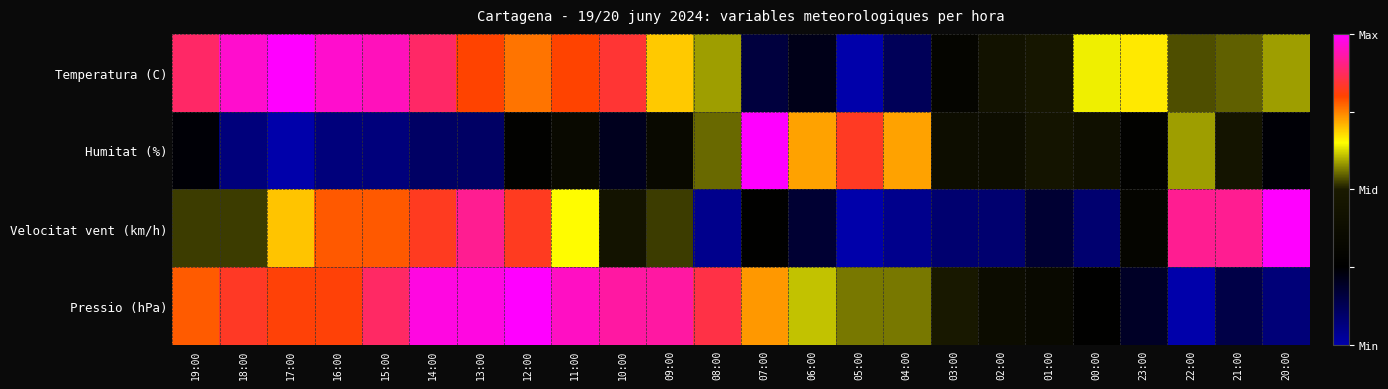

Reading right to left, transcribe all the data shown in this chart.

Temperatura (C): 20:00=0.2	21:00=0.1	22:00=0.1	23:00=0.3	00:00=0.3	01:00=-0.1	02:00=-0.1	03:00=-0.4	04:00=-0.8	05:00=-1.0	06:00=-0.6	07:00=-0.7	08:00=0.2	09:00=0.4	10:00=0.7	11:00=0.6	12:00=0.5	13:00=0.6	14:00=0.8	15:00=0.9	16:00=0.9	17:00=1.0	18:00=0.9	19:00=0.8
Humitat (%): 20:00=-0.5	21:00=-0.1	22:00=0.2	23:00=-0.4	00:00=-0.2	01:00=-0.1	02:00=-0.2	03:00=-0.2	04:00=0.4	05:00=0.7	06:00=0.4	07:00=1.0	08:00=0.1	09:00=-0.3	10:00=-0.6	11:00=-0.3	12:00=-0.4	13:00=-0.8	14:00=-0.8	15:00=-0.9	16:00=-0.9	17:00=-1.0	18:00=-0.9	19:00=-0.5
Velocitat vent (km/h): 20:00=1.0	21:00=0.8	22:00=0.8	23:00=-0.4	00:00=-0.8	01:00=-0.7	02:00=-0.8	03:00=-0.8	04:00=-0.9	05:00=-1.0	06:00=-0.7	07:00=-0.5	08:00=-0.9	09:00=0.0	10:00=-0.1	11:00=0.3	12:00=0.7	13:00=0.8	14:00=0.7	15:00=0.6	16:00=0.6	17:00=0.4	18:00=0.0	19:00=0.0
Pressio (hPa): 20:00=-0.9	21:00=-0.7	22:00=-1.0	23:00=-0.6	00:00=-0.5	01:00=-0.3	02:00=-0.3	03:00=-0.0	04:00=0.1	05:00=0.1	06:00=0.2	07:00=0.5	08:00=0.7	09:00=0.9	10:00=0.9	11:00=0.9	12:00=1.0	13:00=1.0	14:00=1.0	15:00=0.8	16:00=0.6	17:00=0.6	18:00=0.7	19:00=0.6